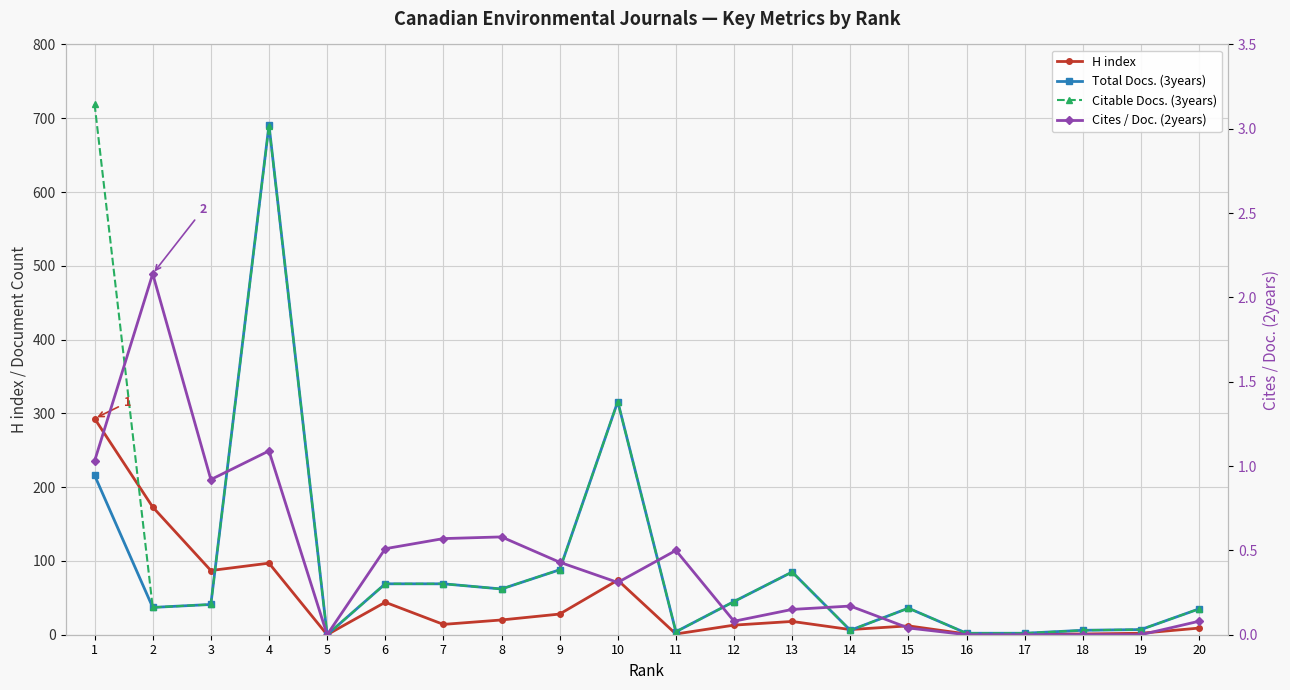

What is the maximum value for Citable Docs. (3years)?

719.0